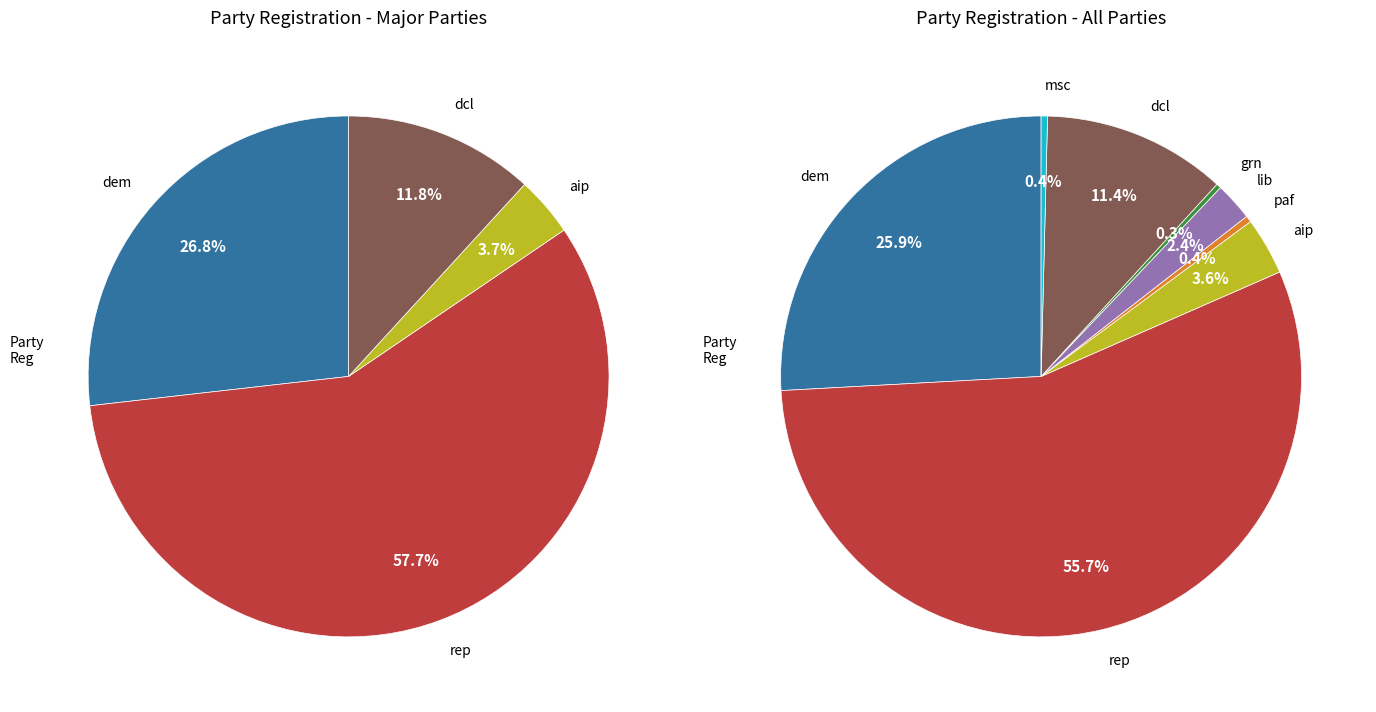

Is the sum of rep and aip greater than half?

Yes